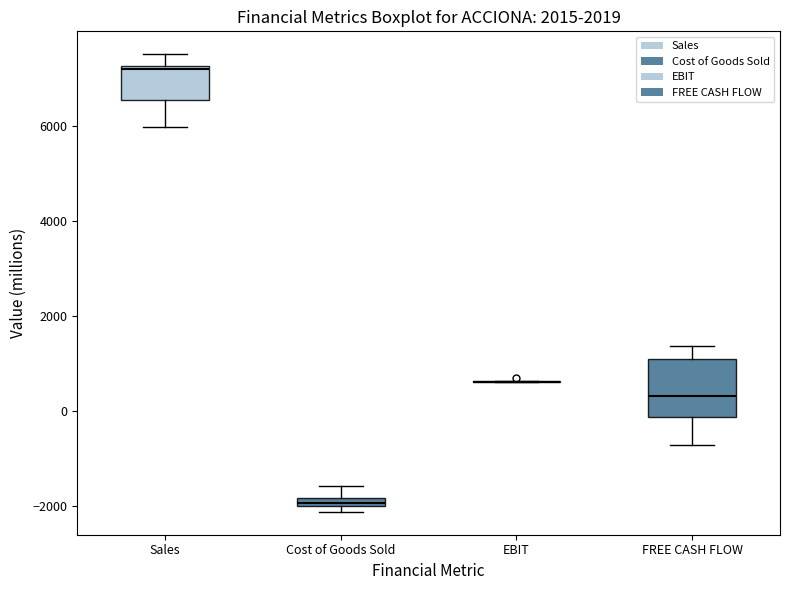

Which box is the tallest, from its lower edge to its upper edge?

FREE CASH FLOW